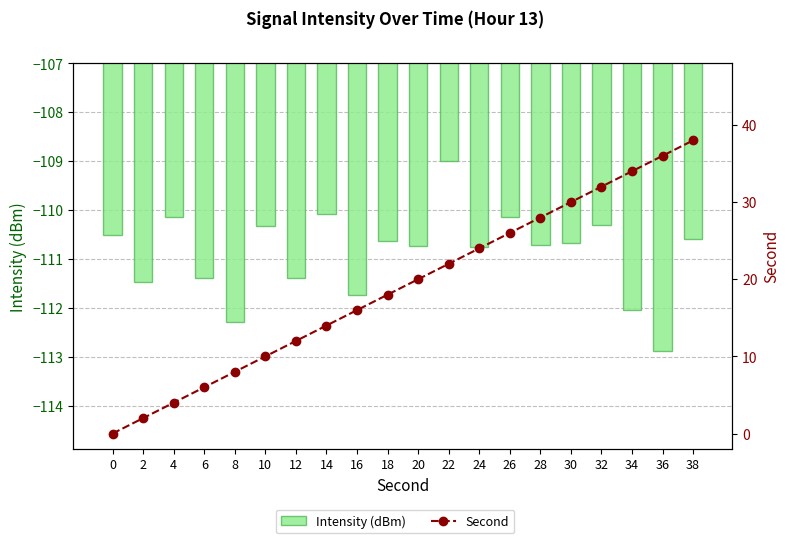

How many groups of bars are there?

20